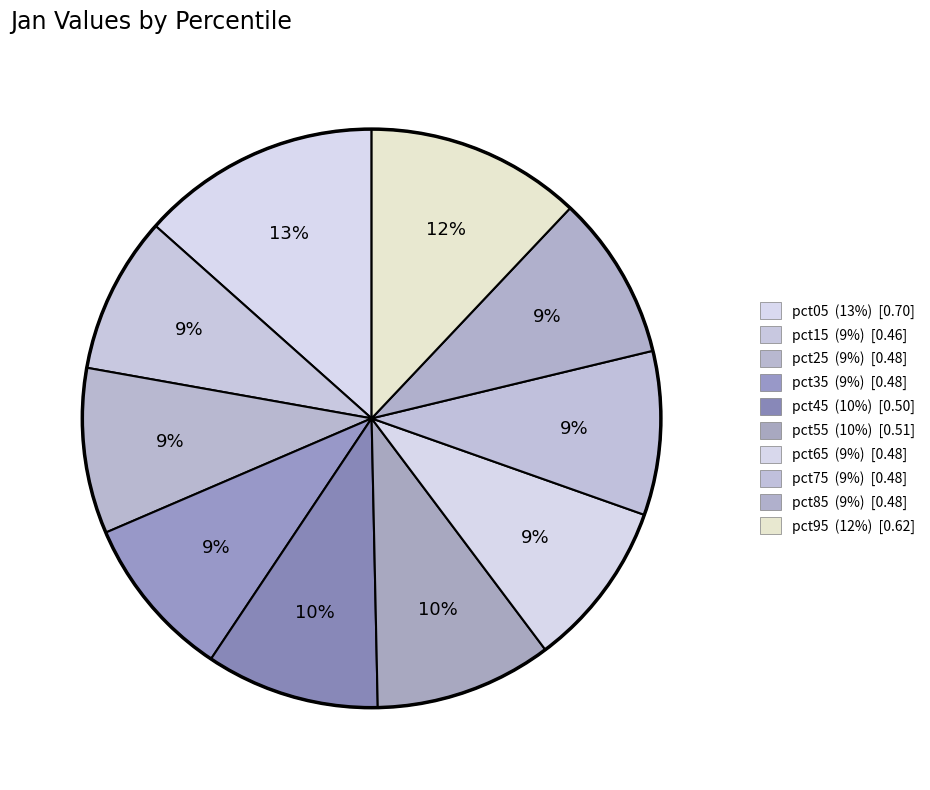

Count the number of slices in the pie.

10